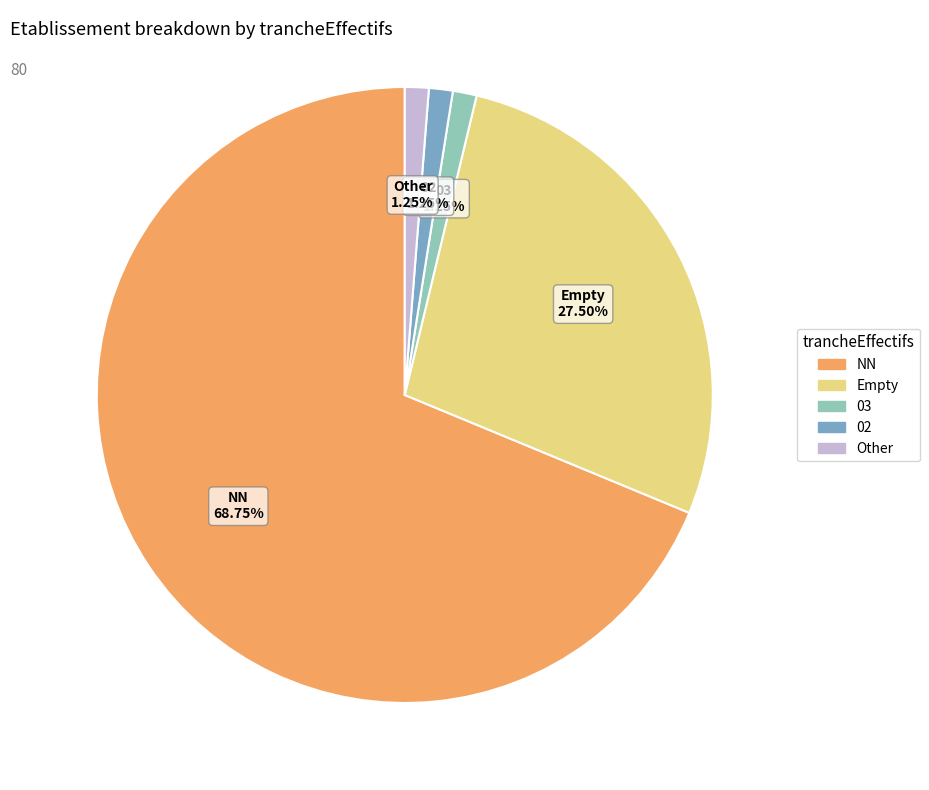

Is there a majority slice in this chart?

Yes